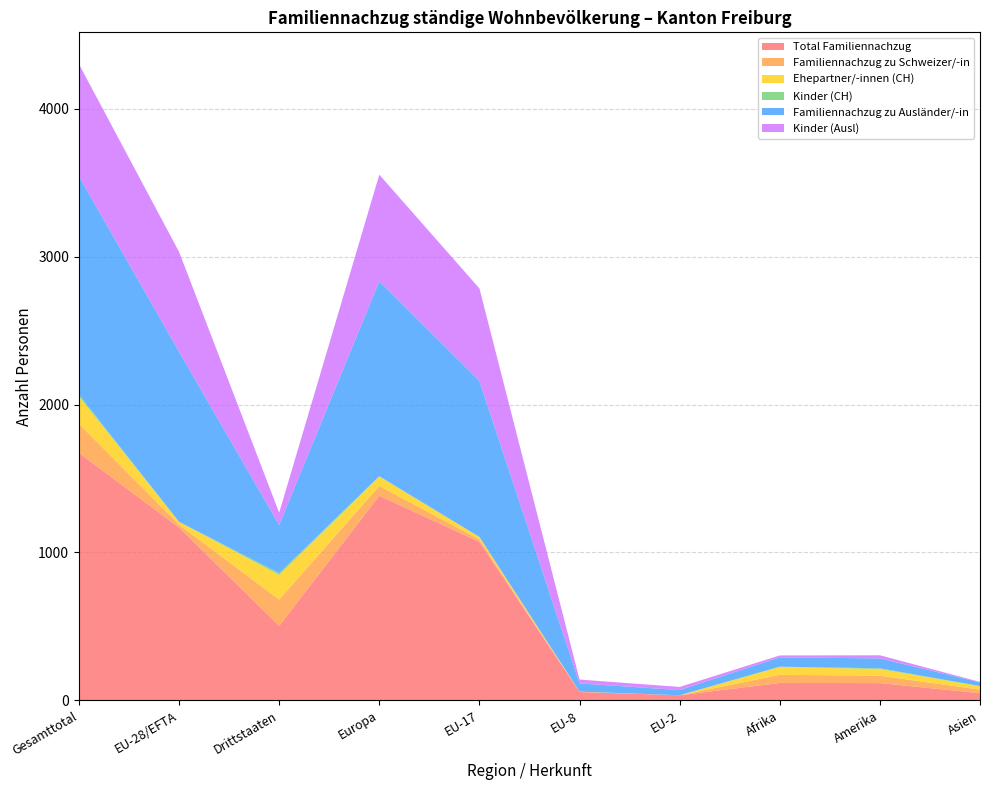

Reading left to right, list all the values displayed in this chart.

Total Familiennachzug: Gesamttotal=1673	EU-28/EFTA=1169	Drittstaaten=504	Europa=1384	EU-17=1071	EU-8=57	EU-2=35	Afrika=118	Amerika=117	Asien=49
Familiennachzug zu Schweizer/-in: Gesamttotal=197	EU-28/EFTA=19	Drittstaaten=178	Europa=66	EU-17=17	EU-8=1	EU-2=0	Afrika=55	Amerika=50	Asien=24
Ehepartner/-innen (CH): Gesamttotal=185	EU-28/EFTA=19	Drittstaaten=166	Europa=62	EU-17=17	EU-8=1	EU-2=0	Afrika=53	Amerika=45	Asien=23
Kinder (CH): Gesamttotal=12	EU-28/EFTA=0	Drittstaaten=12	Europa=4	EU-17=0	EU-8=0	EU-2=0	Afrika=2	Amerika=5	Asien=1
Familiennachzug zu Ausländer/-in: Gesamttotal=1476	EU-28/EFTA=1150	Drittstaaten=326	Europa=1318	EU-17=1054	EU-8=56	EU-2=35	Afrika=63	Amerika=67	Asien=25
Kinder (Ausl): Gesamttotal=758	EU-28/EFTA=675	Drittstaaten=83	Europa=720	EU-17=626	EU-8=26	EU-2=21	Afrika=13	Amerika=21	Asien=3